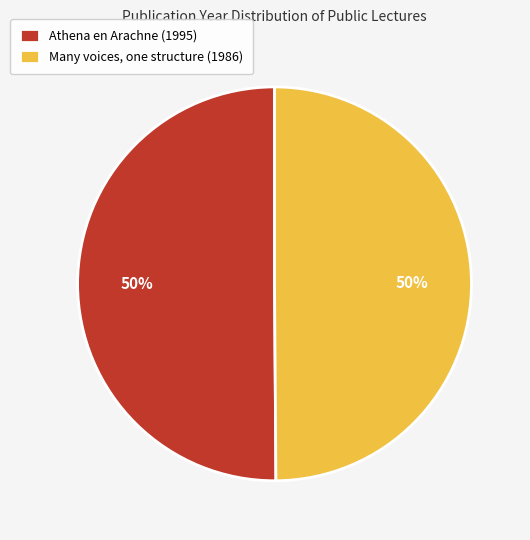

Do Athena en Arachne (1995) and Many voices, one structure (1986) together represent more than half of the pie?

Yes